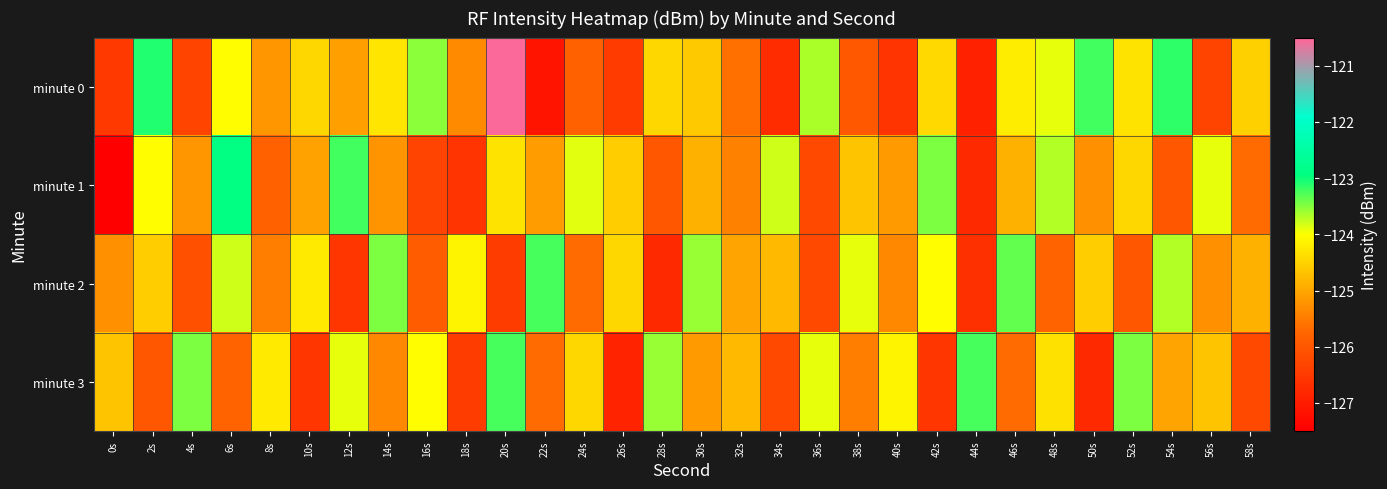

Which series has the largest range (max minus min)?

minute 0